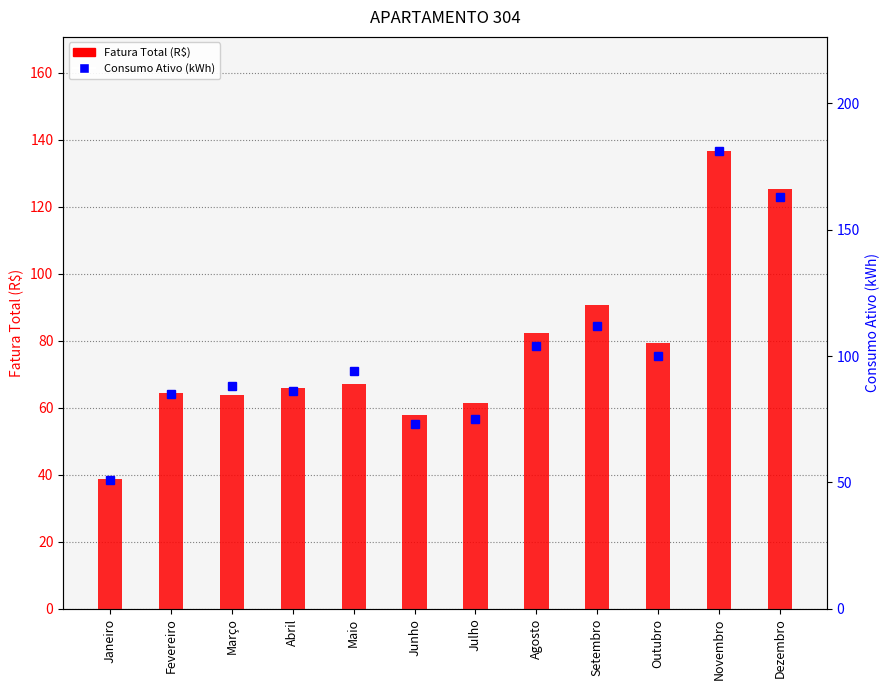

How many data points does each series have?

12